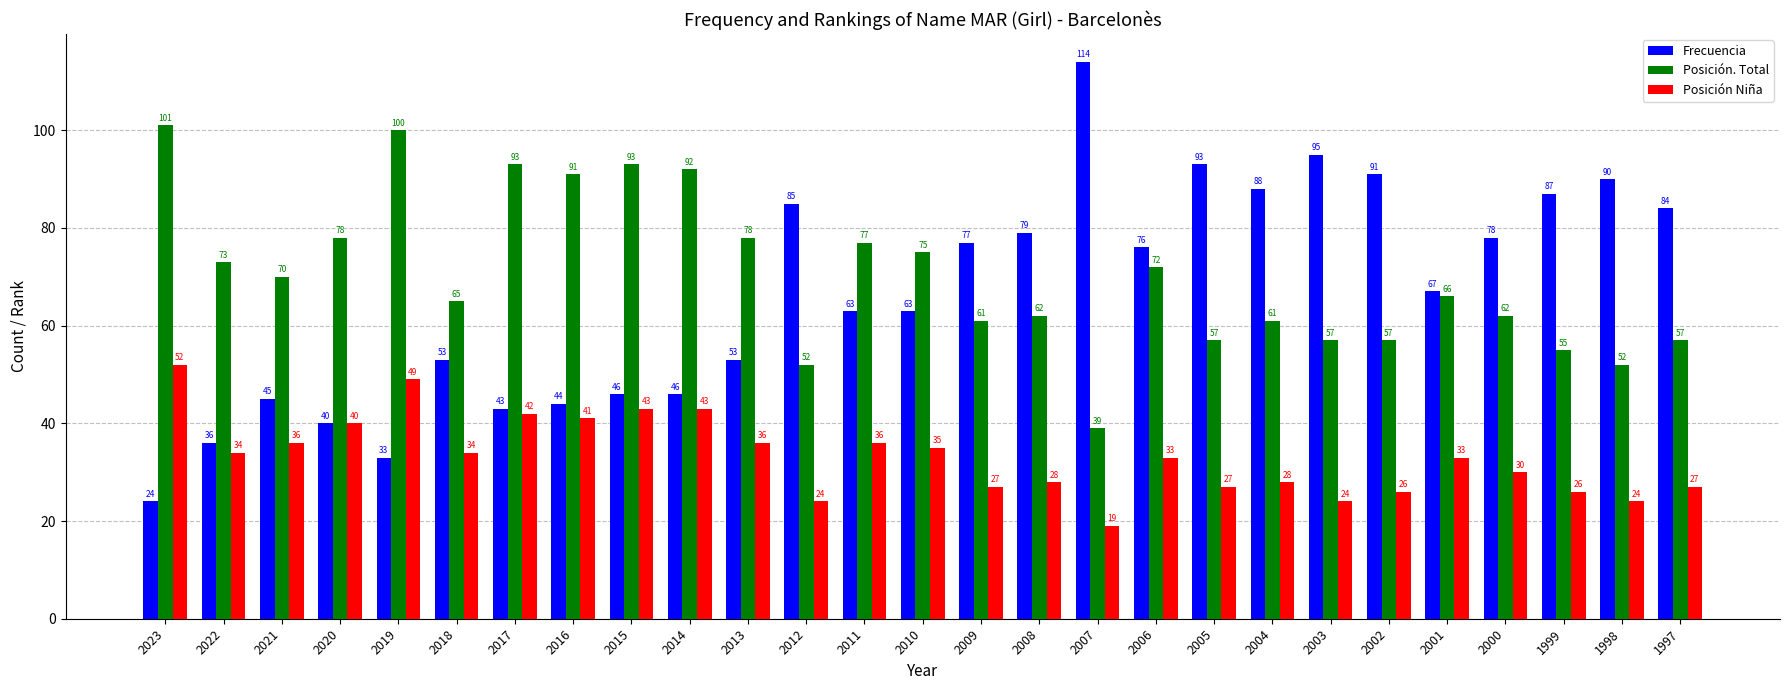

What value does the Posición Niña series have at 2014, to the nearest 5?

45